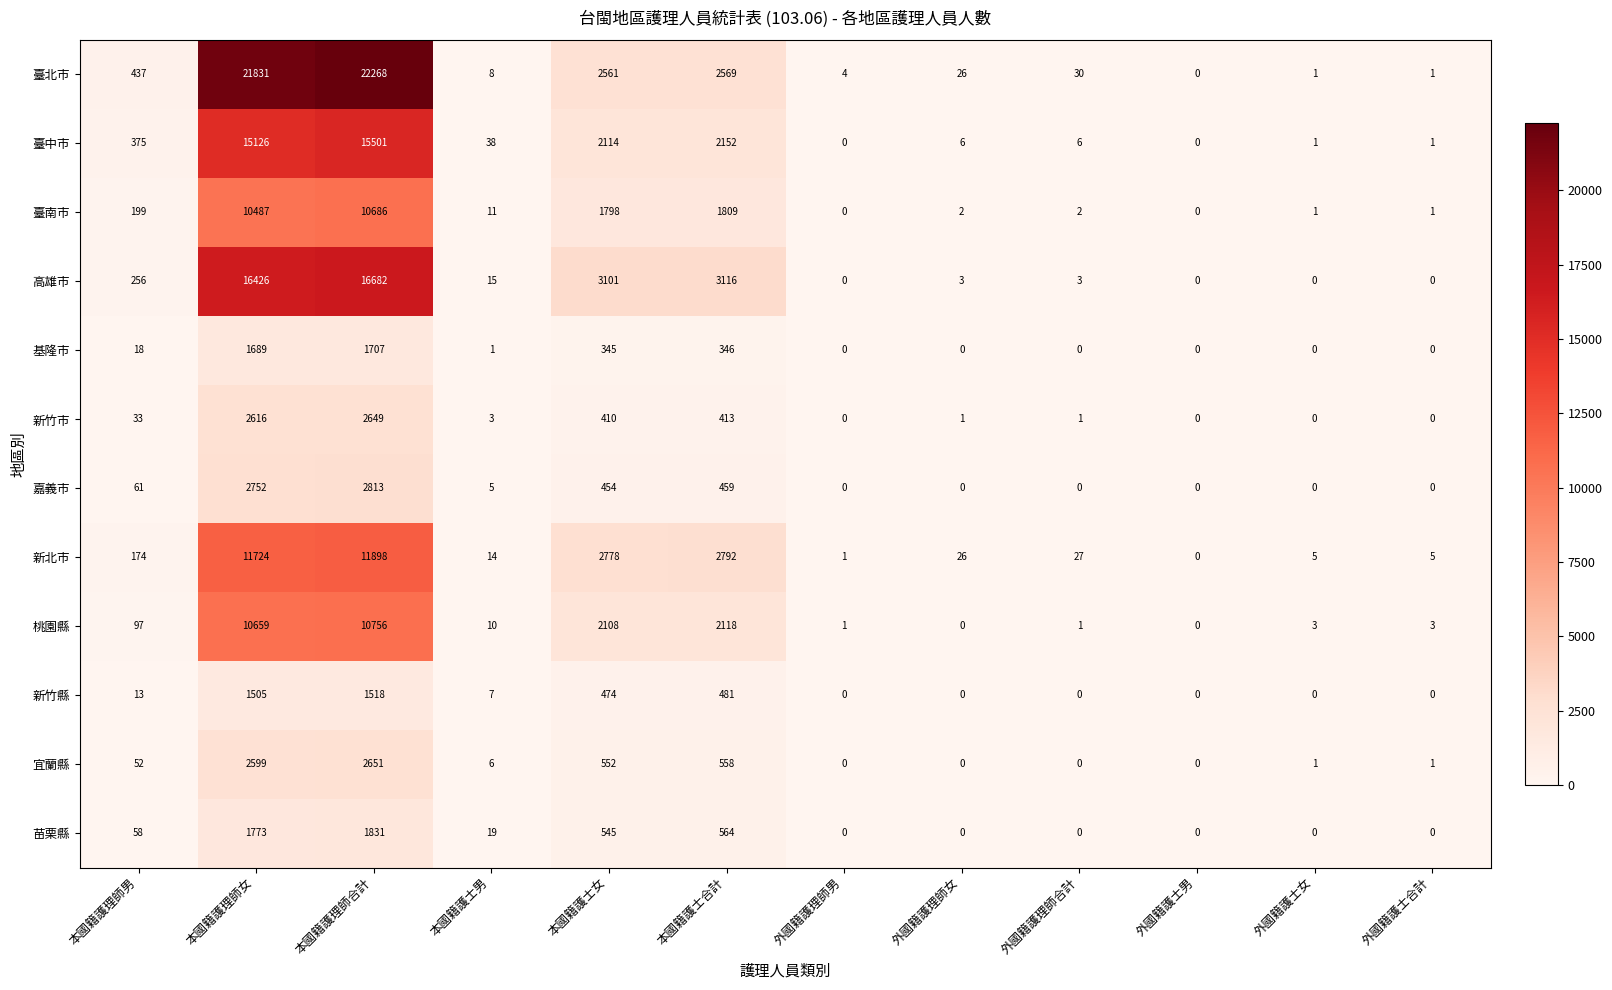

Which series changed the most between 本國籍護士男 and 外國籍護理師女?

臺中市